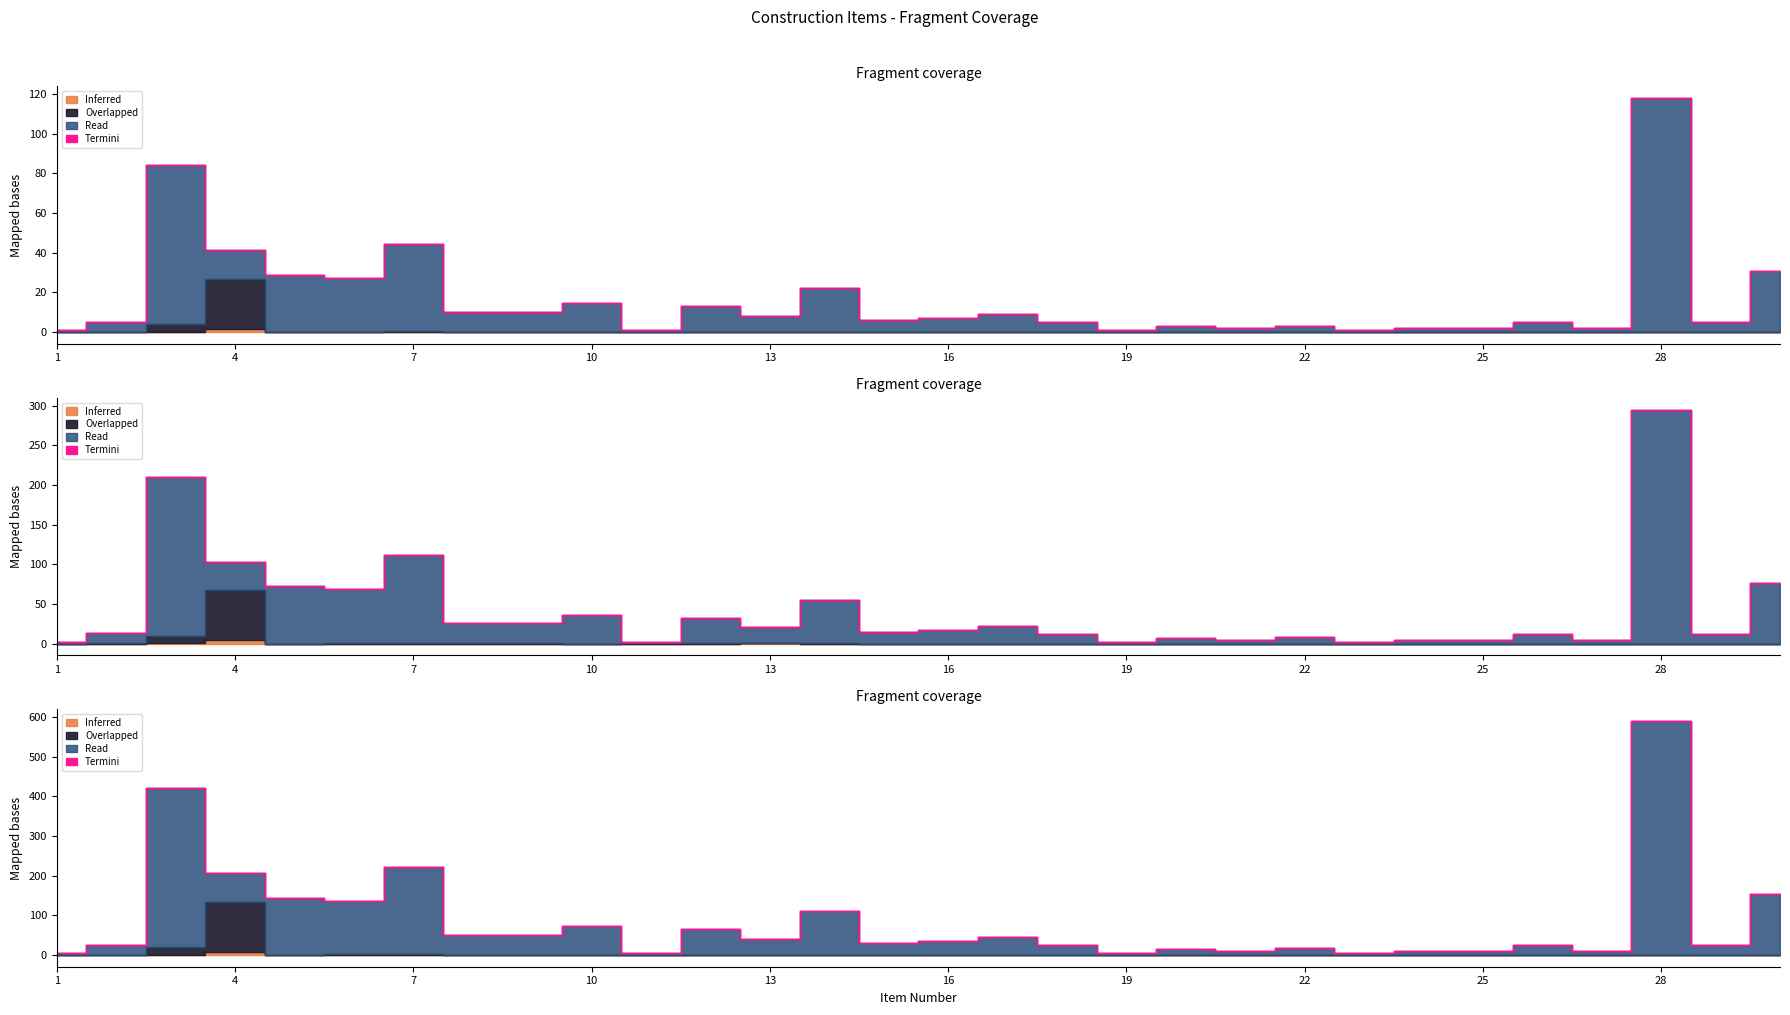

Does the chart have visible grid lines?

No